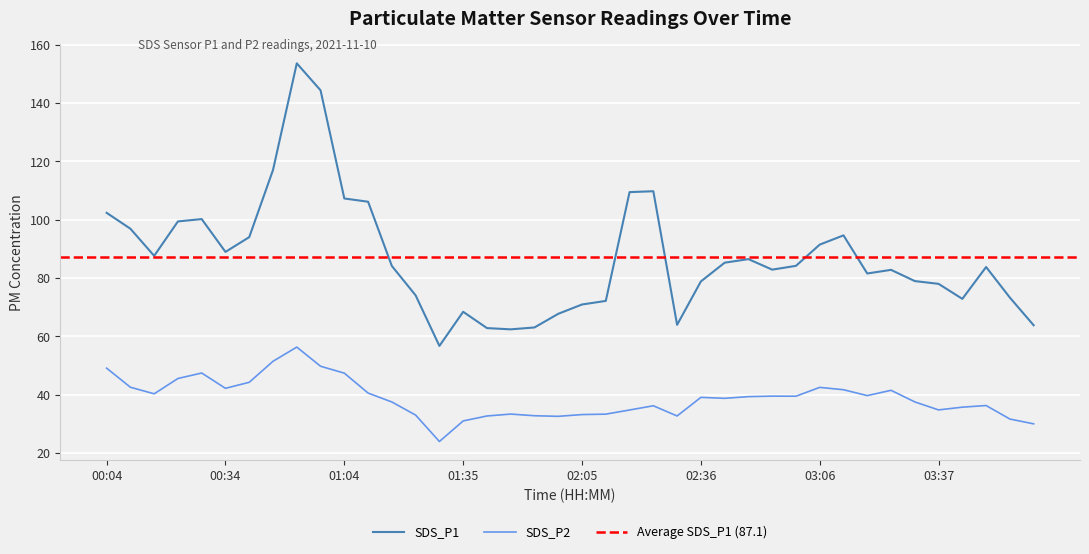

Reading left to right, transcribe all the data shown in this chart.

SDS_P1: 00:04=102.4	00:10=97.0	00:16=87.7	00:22=99.5	00:28=100.2	00:34=89.0	00:40=94.1	00:46=117.1	00:52=153.7	00:58=144.4	01:04=107.3	01:10=106.2	01:16=84.2	01:23=74.1	01:29=56.8	01:35=68.5	01:41=62.9	01:47=62.5	01:53=63.1	01:59=67.8	02:05=71.0	02:12=72.2	02:18=109.5	02:24=109.8	02:30=64.0	02:36=78.9	02:42=85.3	02:48=86.5	02:54=82.9	03:00=84.2	03:06=91.5	03:12=94.7	03:18=81.6	03:25=82.8	03:31=79.0	03:37=78.0	03:44=72.9	03:57=83.8	04:03=73.3	04:09=63.9
SDS_P2: 00:04=49.1	00:10=42.6	00:16=40.4	00:22=45.6	00:28=47.5	00:34=42.2	00:40=44.3	00:46=51.5	00:52=56.4	00:58=49.8	01:04=47.4	01:10=40.6	01:16=37.5	01:23=33.0	01:29=24.0	01:35=31.1	01:41=32.8	01:47=33.4	01:53=32.8	01:59=32.6	02:05=33.2	02:12=33.4	02:18=34.8	02:24=36.2	02:30=32.8	02:36=39.1	02:42=38.8	02:48=39.4	02:54=39.5	03:00=39.5	03:06=42.5	03:12=41.8	03:18=39.7	03:25=41.5	03:31=37.6	03:37=34.8	03:44=35.8	03:57=36.3	04:03=31.7	04:09=30.1